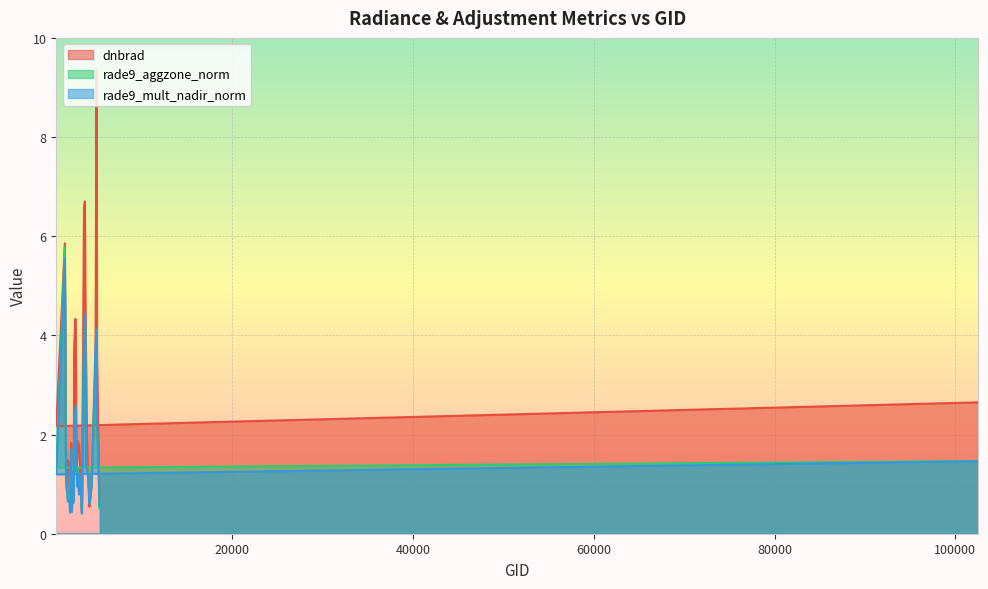

What is the sum of all rade9_mult_nadir_norm values?

63.0